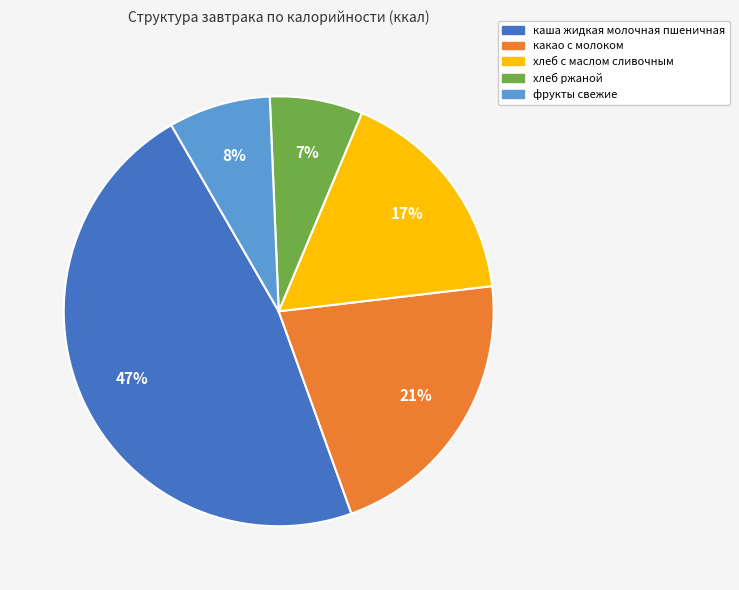

Does any single category account for the majority?

No